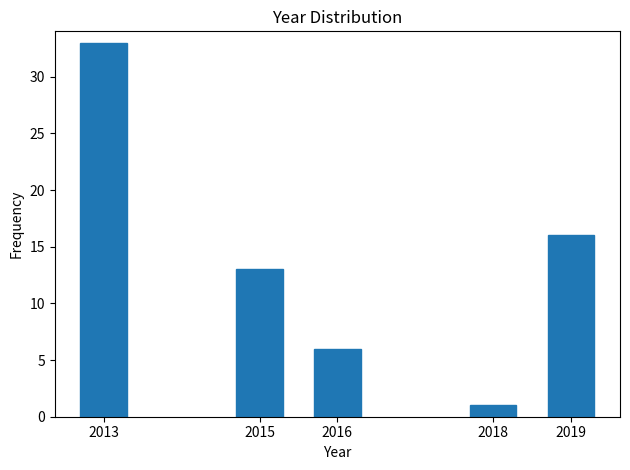

Reading right to left, transcribe all the data shown in this chart.

16	1	6	13	33